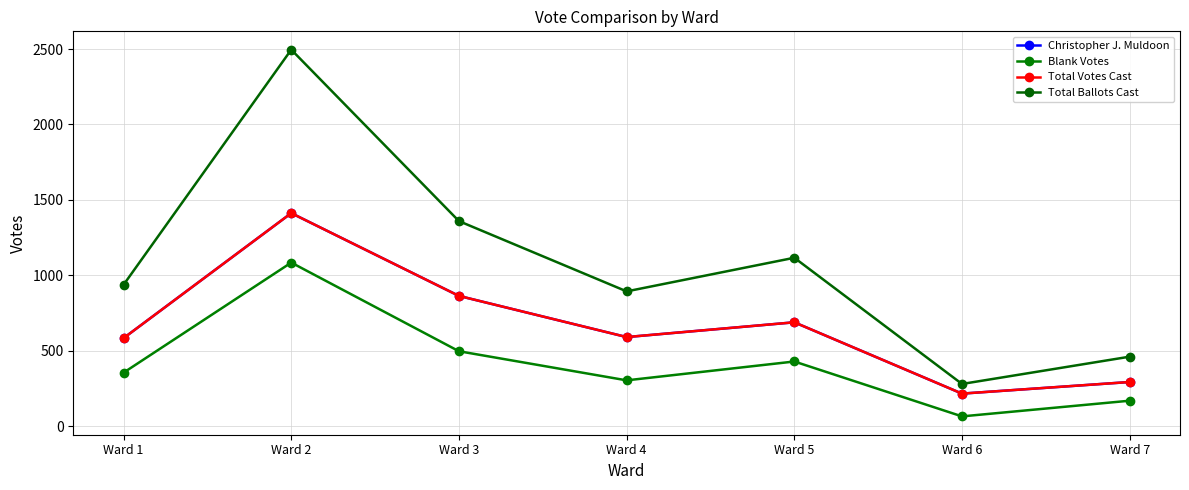

At which label does Christopher J. Muldoon reach its minimum?

Ward 6